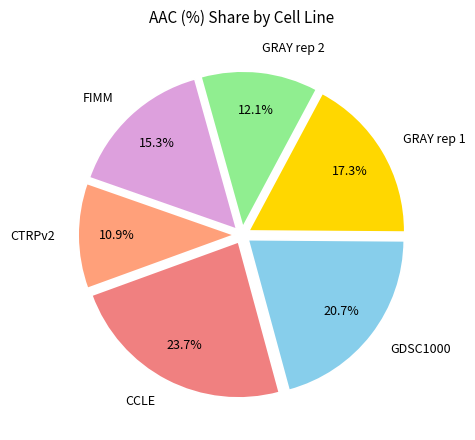

What portion of the pie excludes CCLE?

76.3%